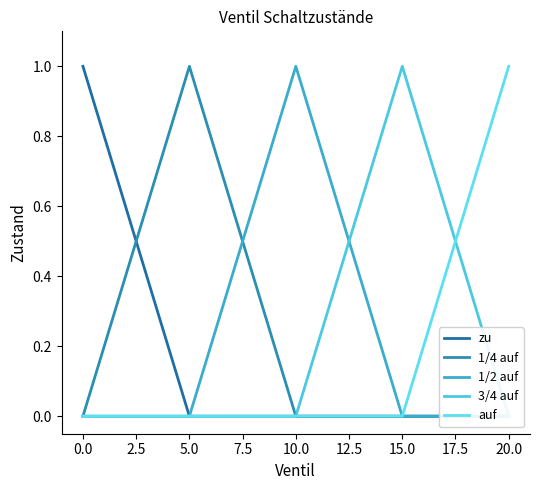

What is the difference between the maximum and second lowest values in the auf series?

1